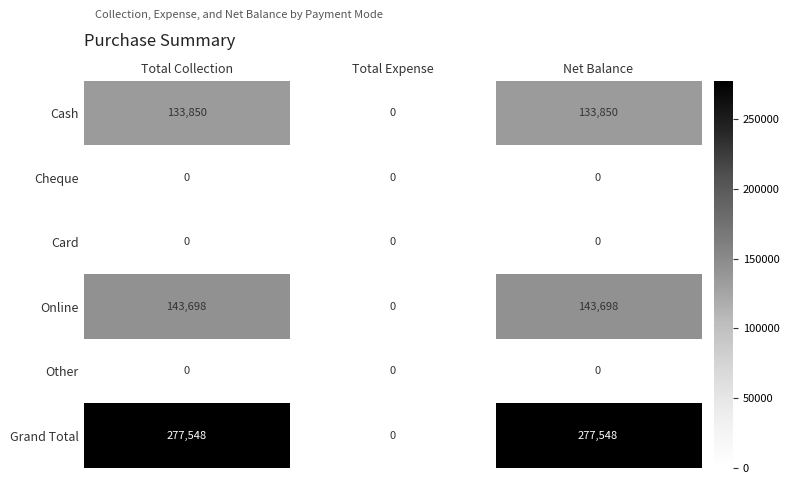

Which series has the largest range (max minus min)?

Grand Total